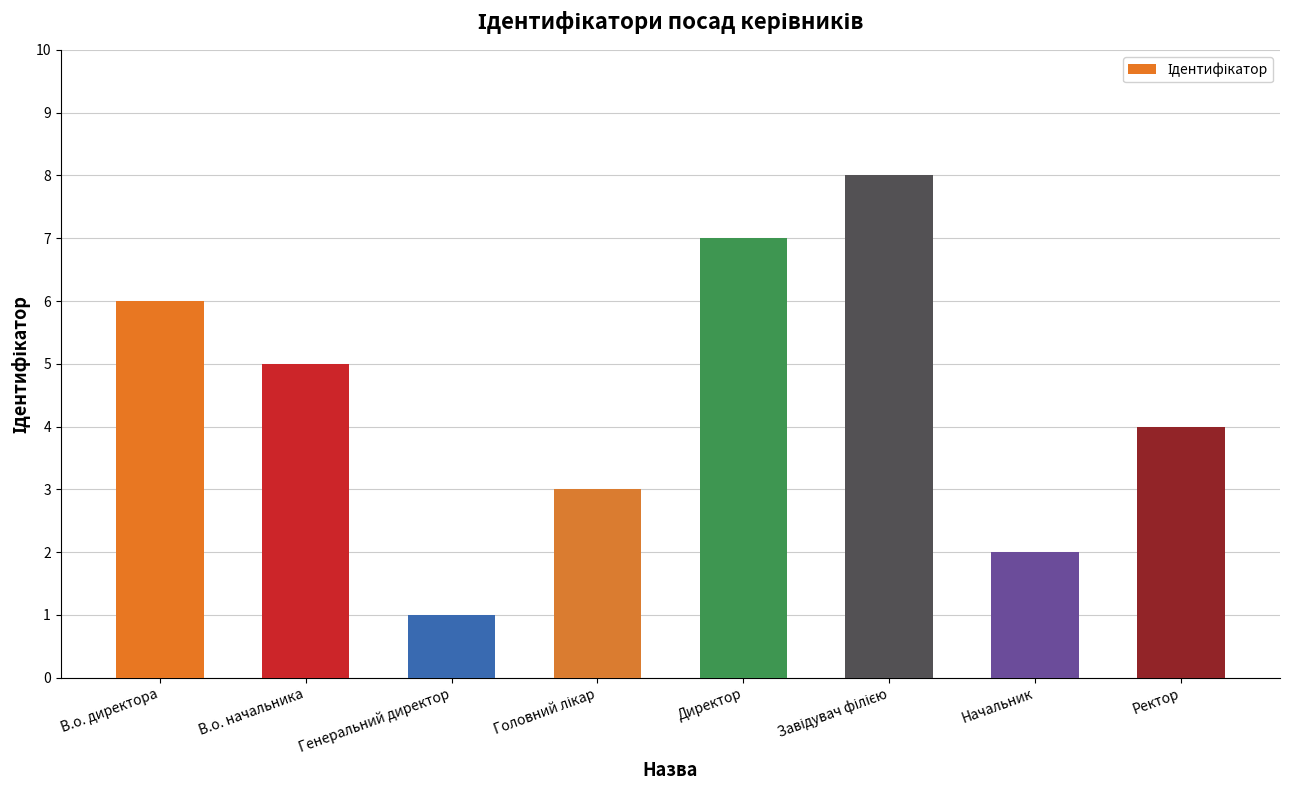

Which has a higher value, Генеральний директор or В.о. начальника?

В.о. начальника